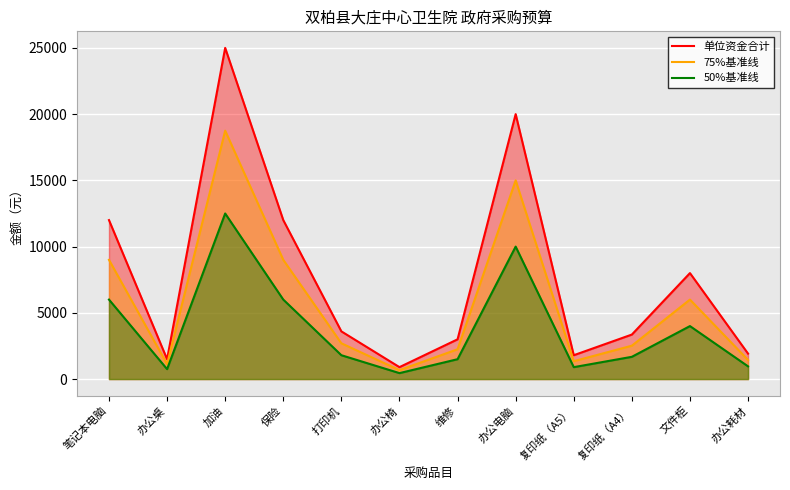

Which series has the largest total across all categories?

单位资金合计